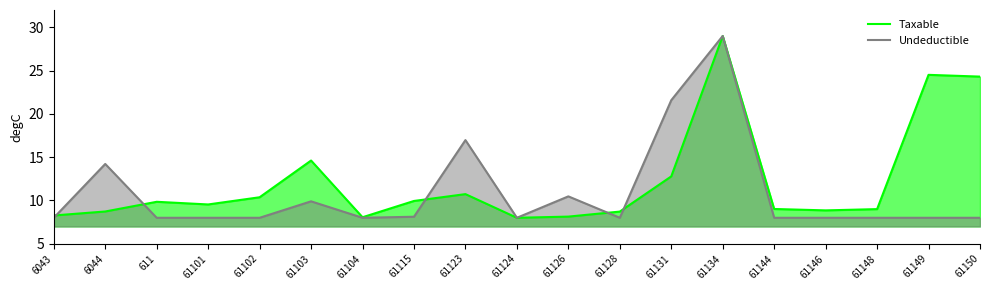

Where is the first local minimum for Taxable?

61101